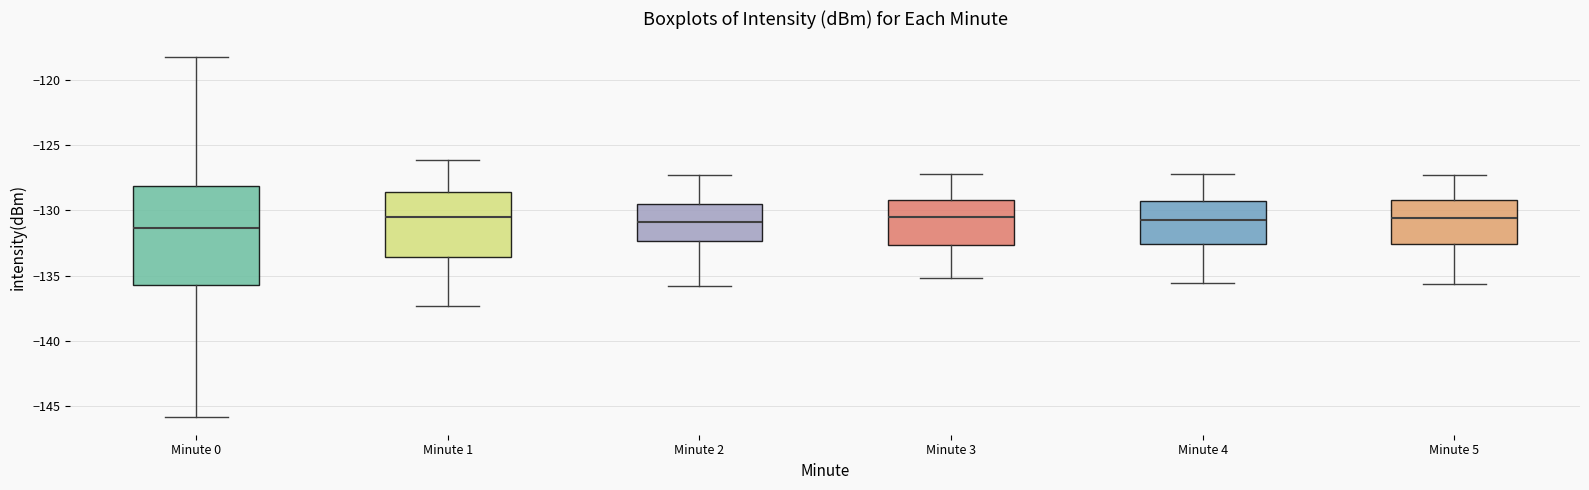

Reading left to right, transcribe this box plot: for each box, give where its median line is, the range the box spans, and where its two whiskers end, as read against the y-axis. The values are not printed on the chart, so give them approximately, as read against the axis.

Minute 0: median -131.5, box -135.5 to -128.0, whiskers -146.0 to -118.0
Minute 1: median -130.5, box -133.5 to -128.5, whiskers -137.5 to -126.0
Minute 2: median -131.0, box -132.5 to -129.5, whiskers -136.0 to -127.5
Minute 3: median -130.5, box -132.5 to -129.0, whiskers -135.0 to -127.0
Minute 4: median -130.5, box -132.5 to -129.5, whiskers -135.5 to -127.0
Minute 5: median -130.5, box -132.5 to -129.0, whiskers -135.5 to -127.5